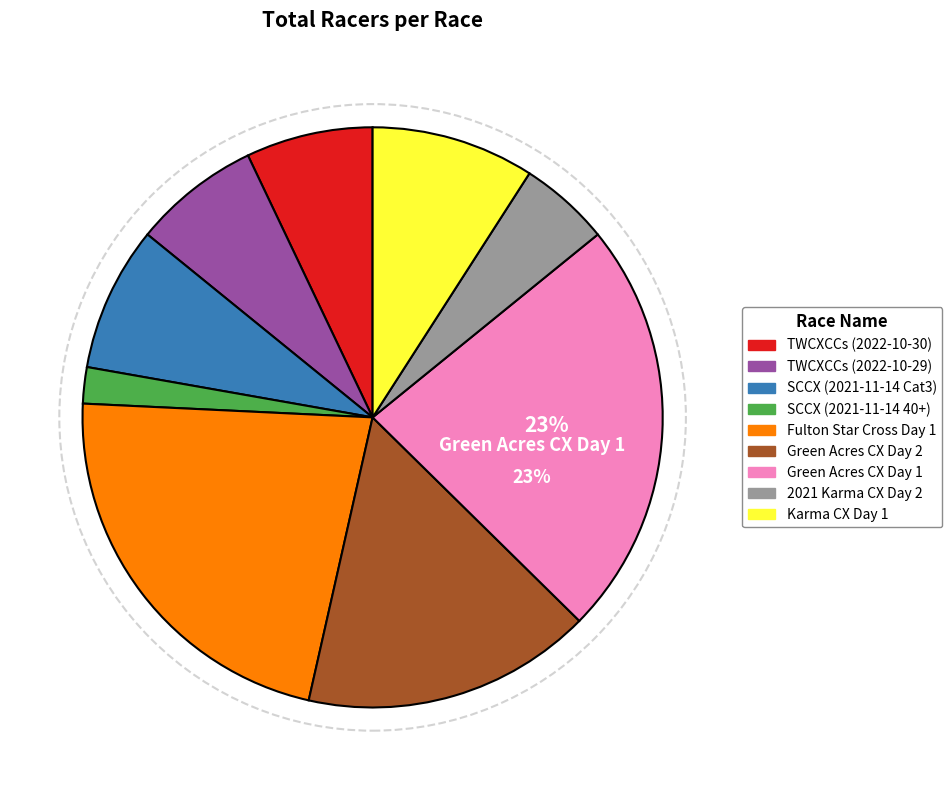

Count the number of slices in the pie.

9